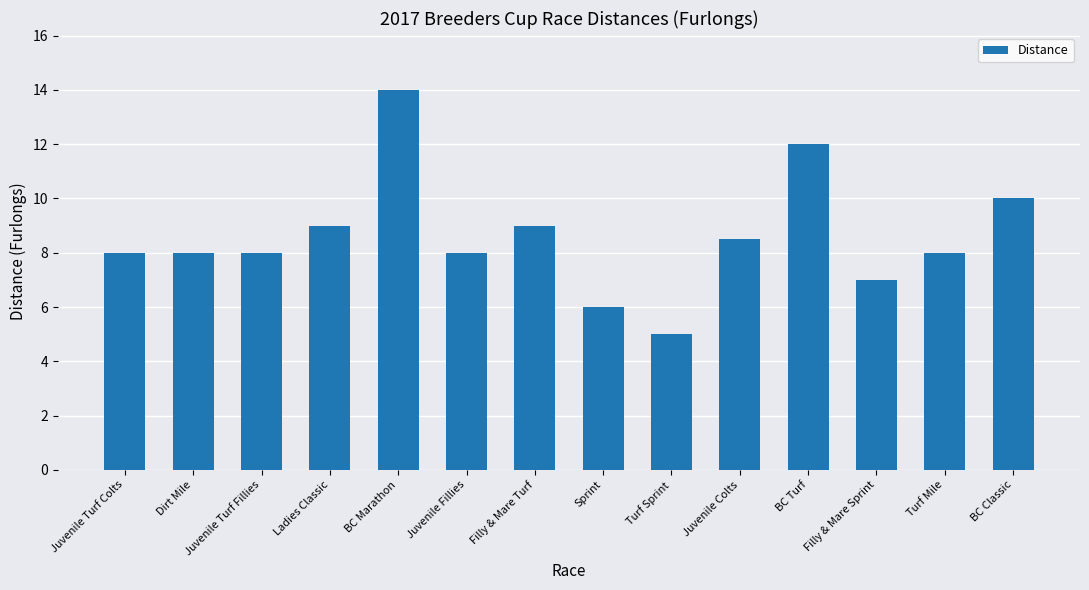

What is the change in value from BC Marathon to Filly & Mare Sprint?

-7.0